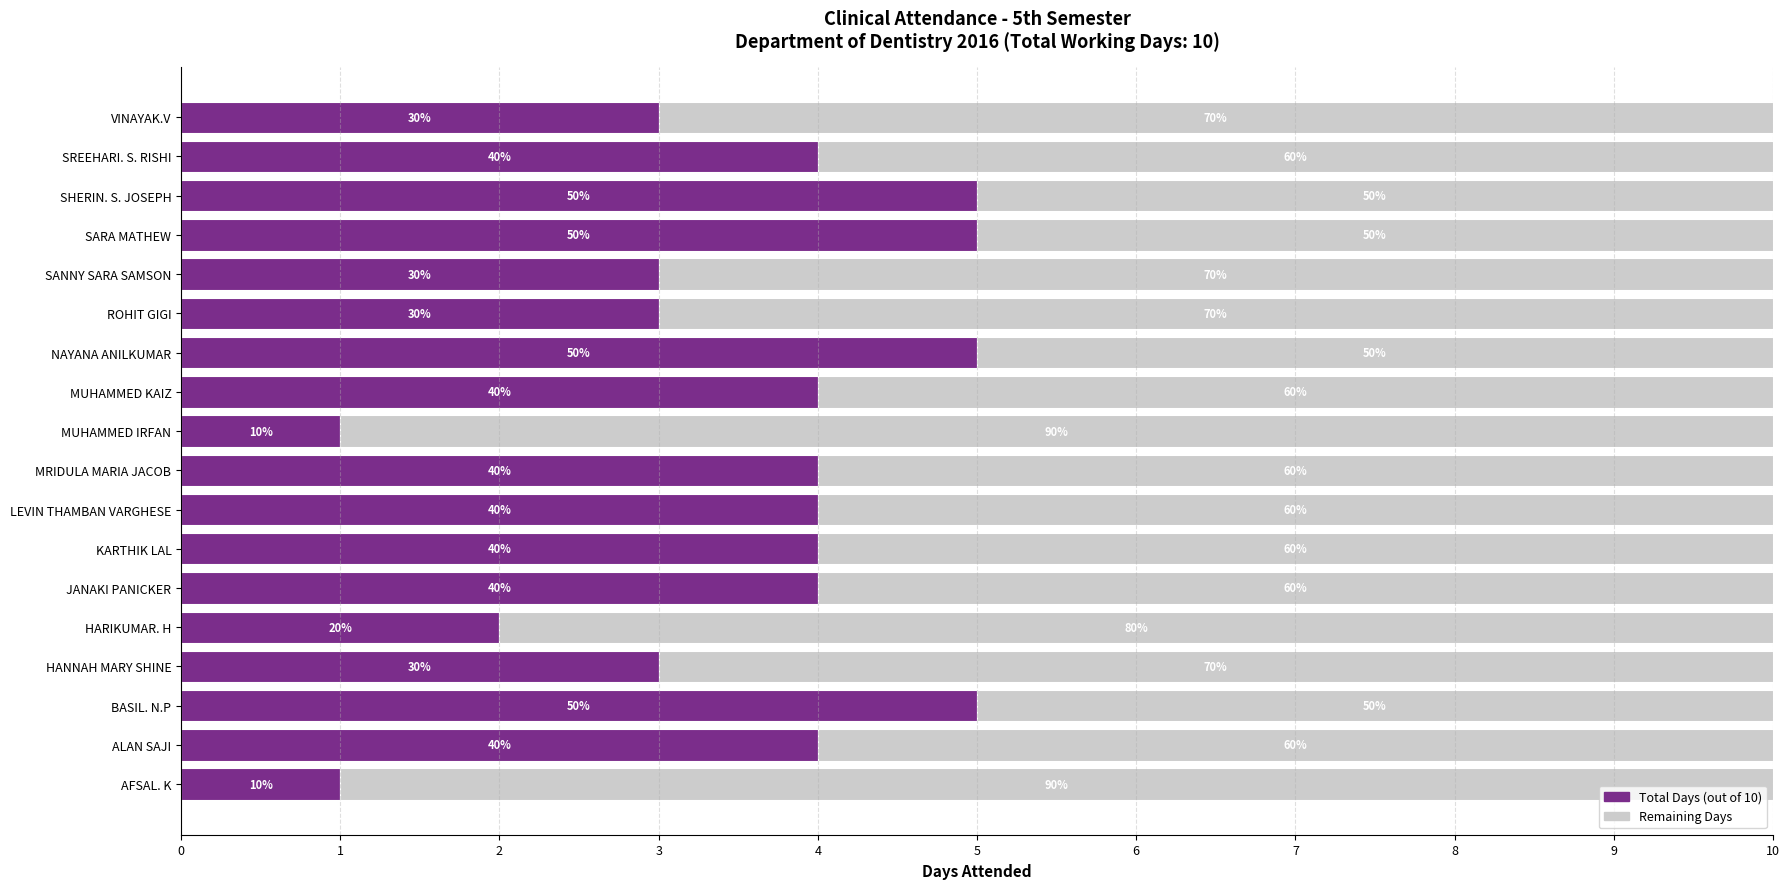

What are all the series names shown in the legend?

Total Days (out of 10), Remaining Days